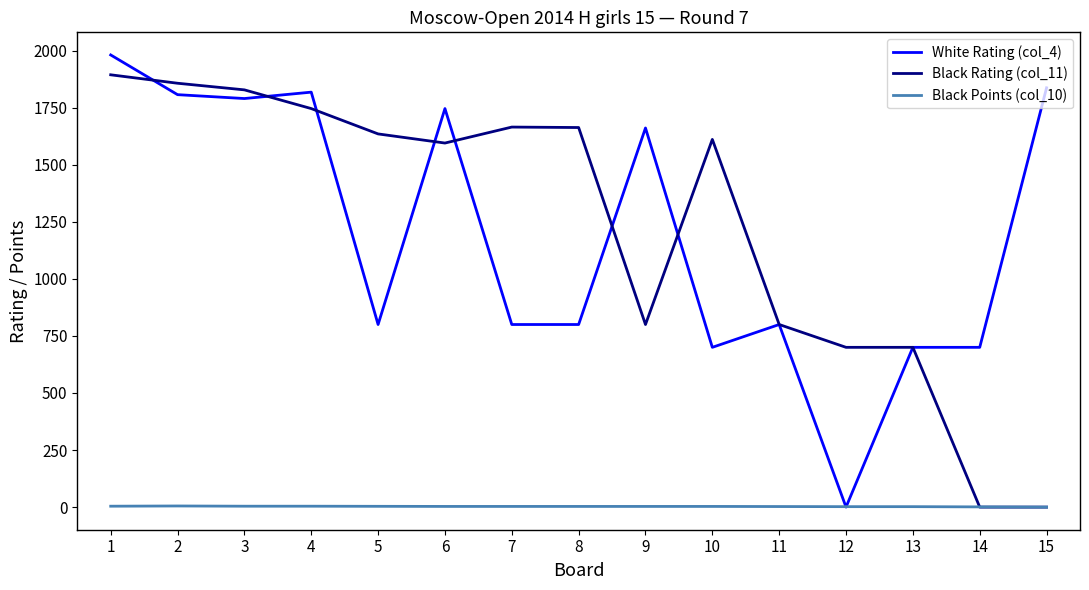

Does the chart have visible grid lines?

No